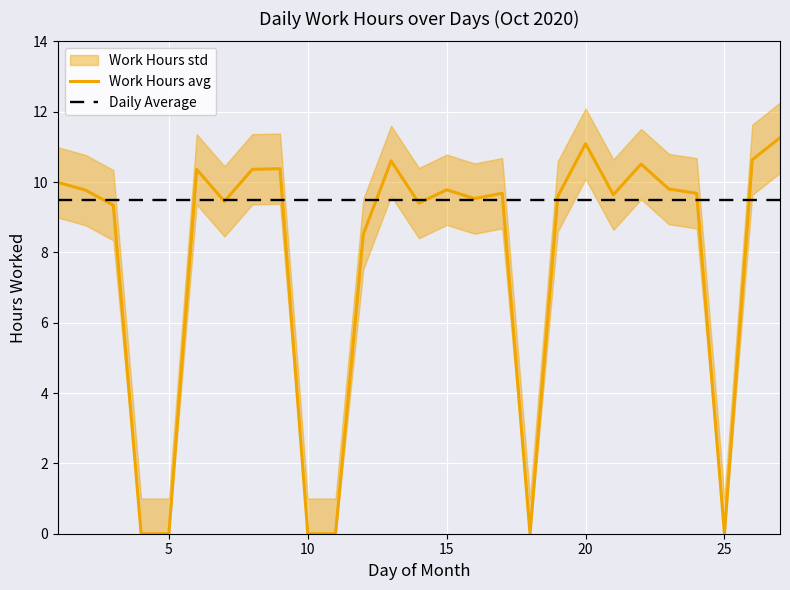

What value does the Daily Average series have at 9?

9.5